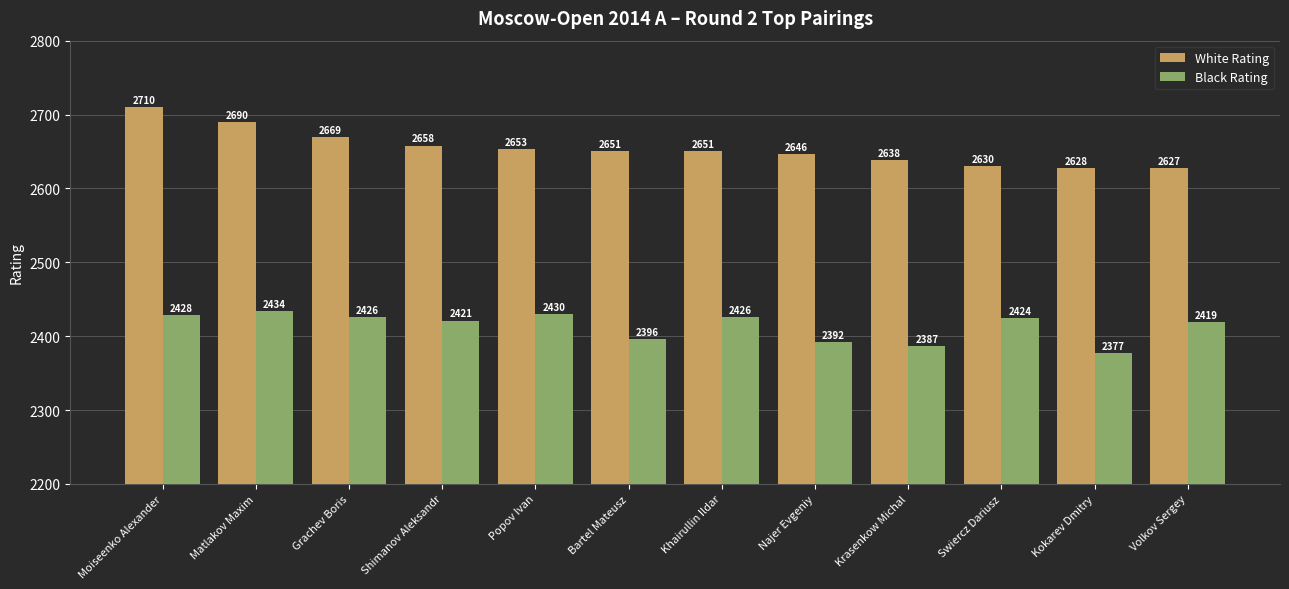

What is the total value across all series at Shimanov Aleksandr?

5079